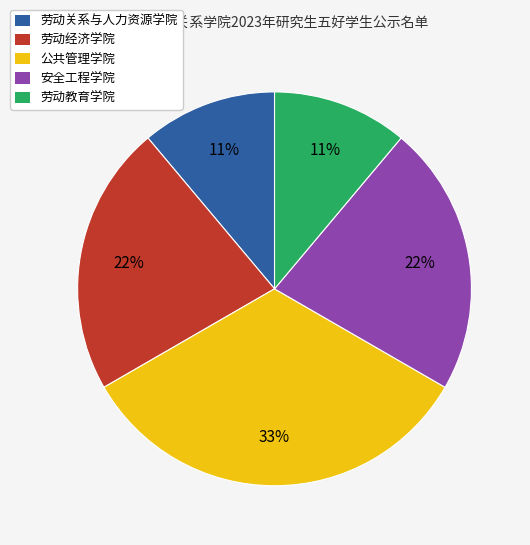

Does 劳动经济学院 account for over 50% of the chart?

No